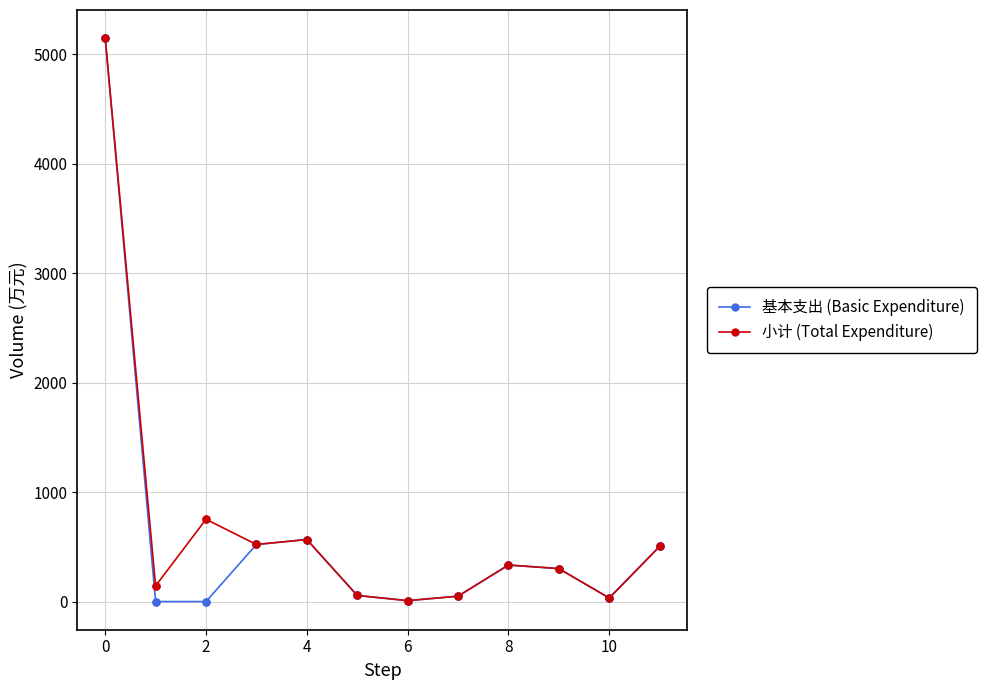

Which series has the widest spread of values?

基本支出 (Basic Expenditure)